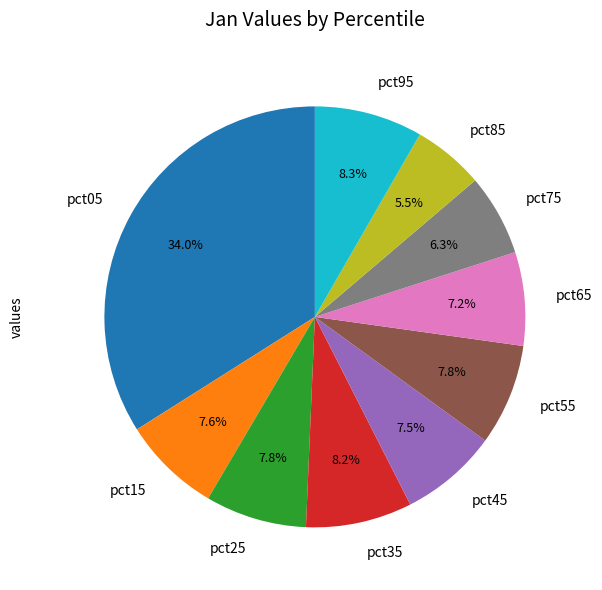

What percentage is the pct35 slice, to the nearest percent?

8%